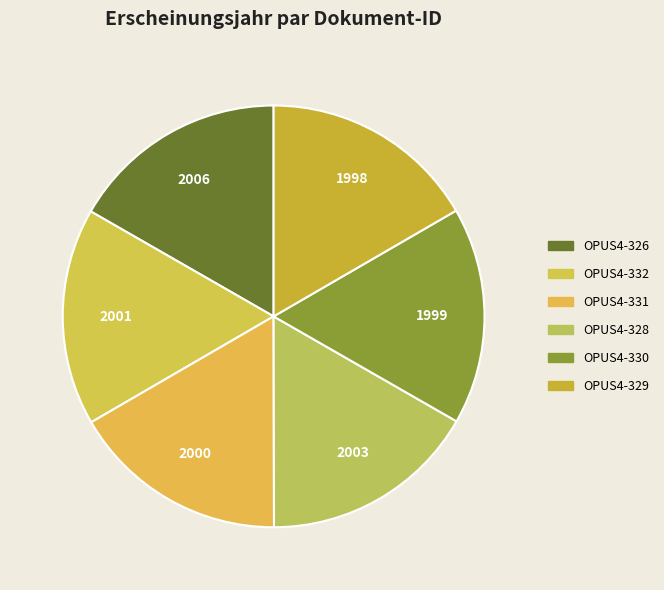

To the nearest percent, what is the average slice percentage?

17%